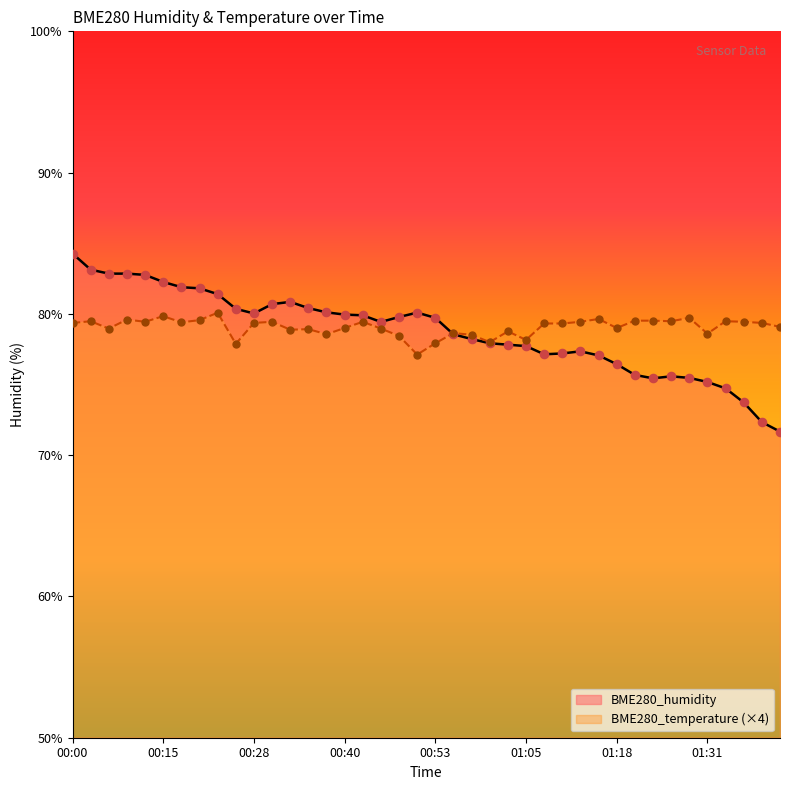

Which series reaches the maximum Y coordinate?

BME280_humidity